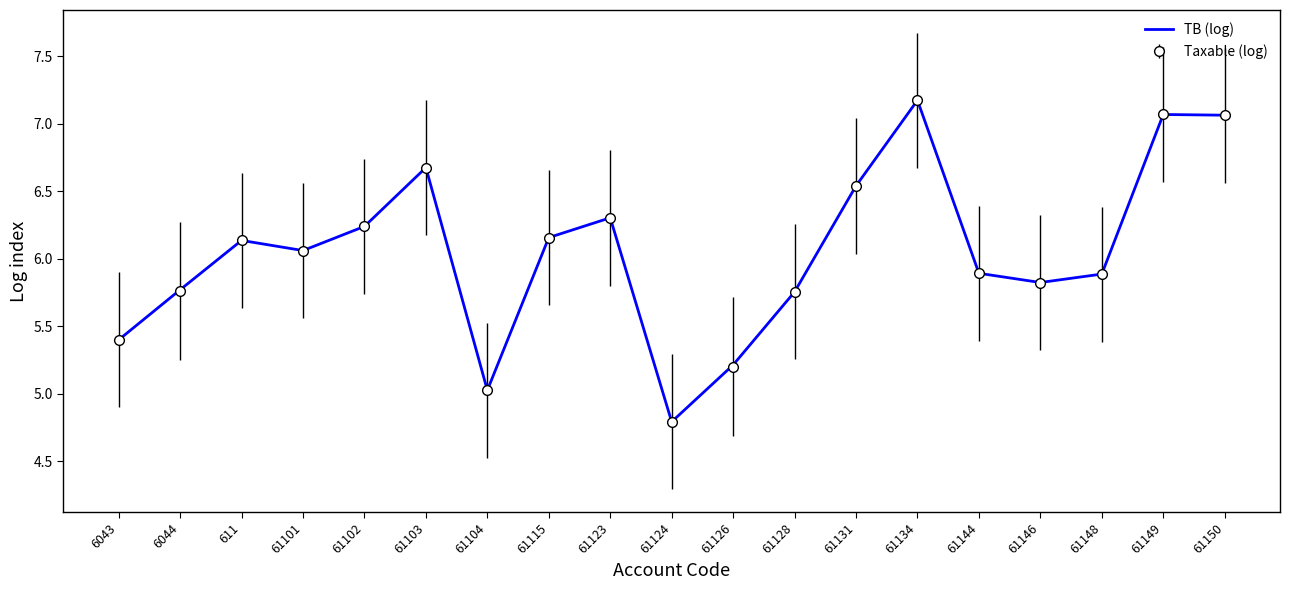

Which category has the highest value across all series?

61134